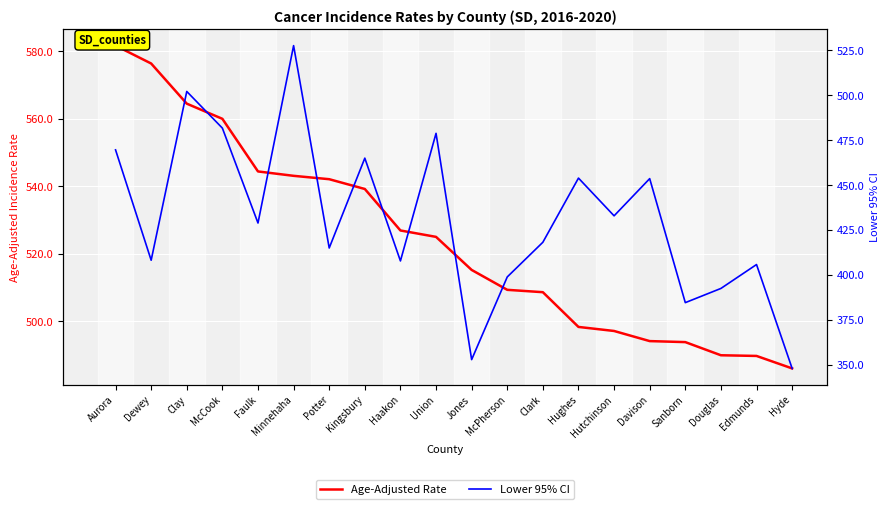

How many lines are shown in the chart?

2